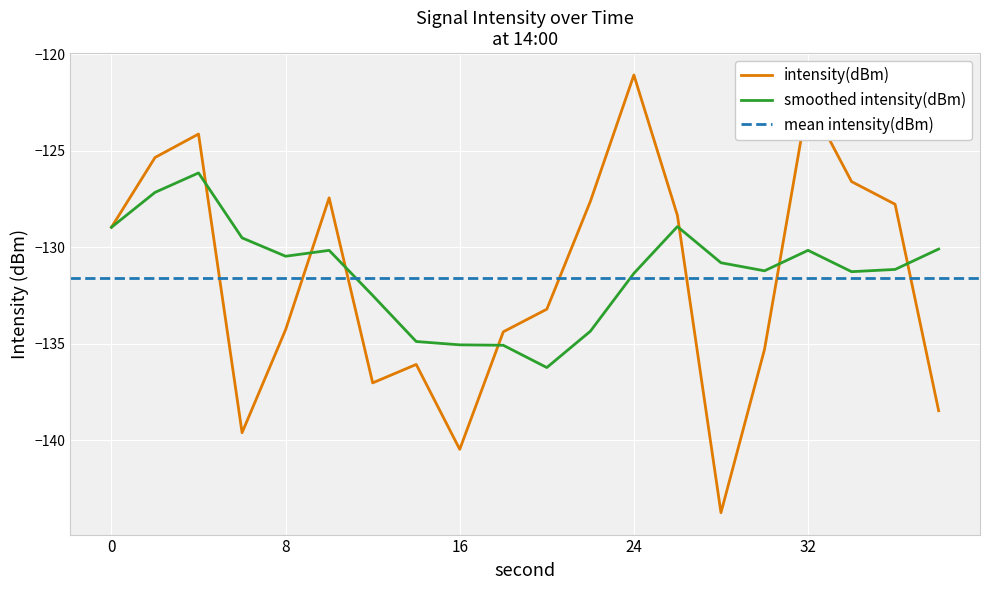

Which has a higher value, 18 or 20?

20